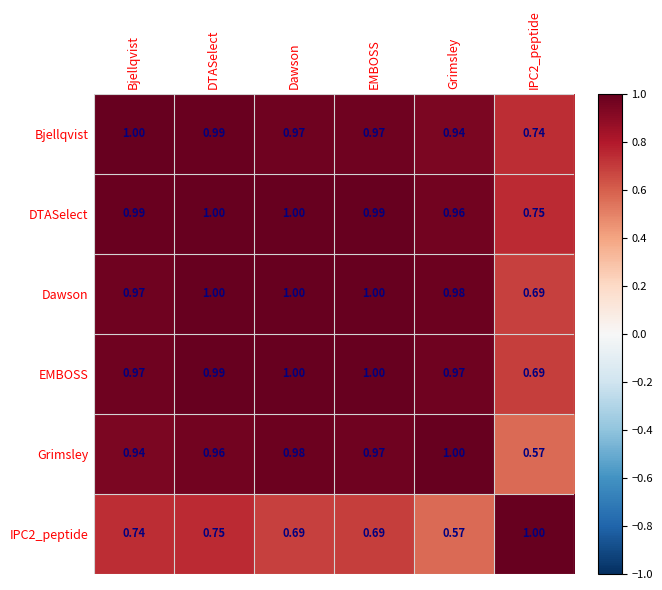

Is the value of Dawson at DTASelect greater than the value of Bjellqvist at IPC2_peptide?

Yes